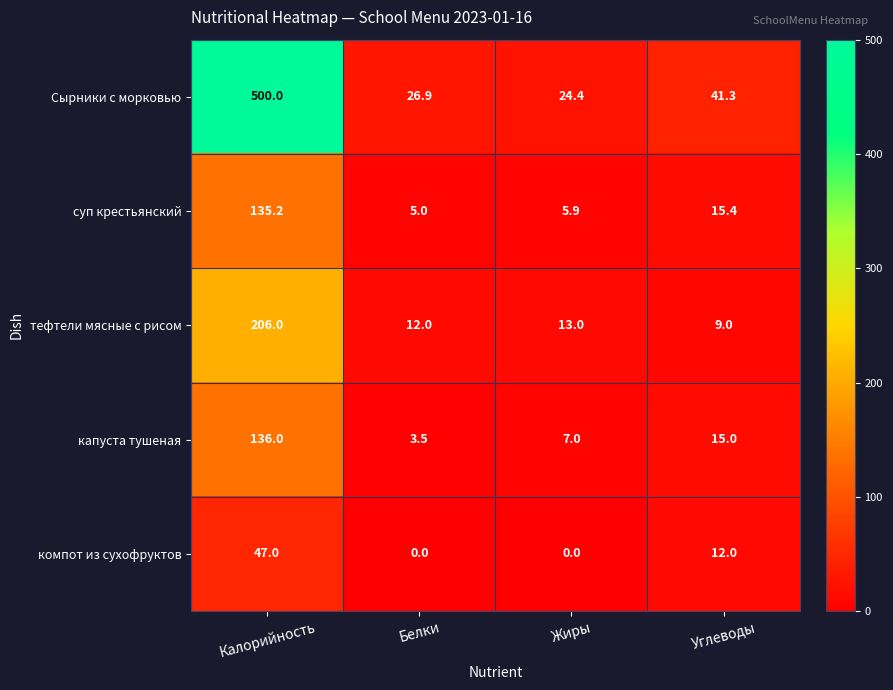

Reading right to left, transcribe all the data shown in this chart.

Сырники с морковью: Углеводы=41.3	Жиры=24.4	Белки=26.9	Калорийность=500.0
суп крестьянский: Углеводы=15.4	Жиры=5.9	Белки=5.0	Калорийность=135.2
тефтели мясные с рисом: Углеводы=9.0	Жиры=13.0	Белки=12.0	Калорийность=206.0
капуста тушеная: Углеводы=15.0	Жиры=7.0	Белки=3.5	Калорийность=136.0
компот из сухофруктов: Углеводы=12.0	Жиры=0.0	Белки=0.0	Калорийность=47.0